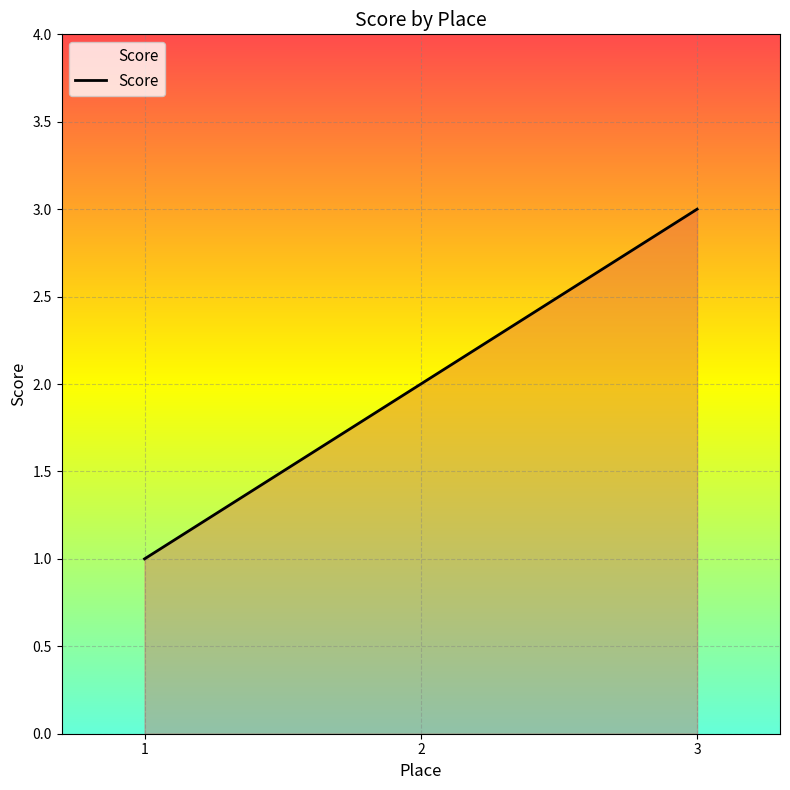

Between 1 and 3, which is larger?

3